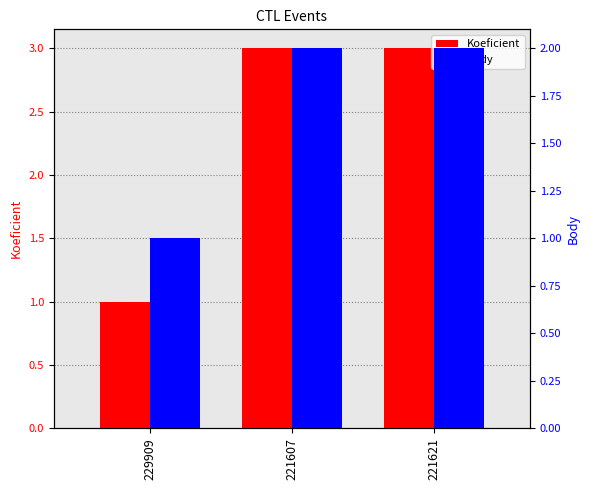

What is the minimum value shown in the chart?

1